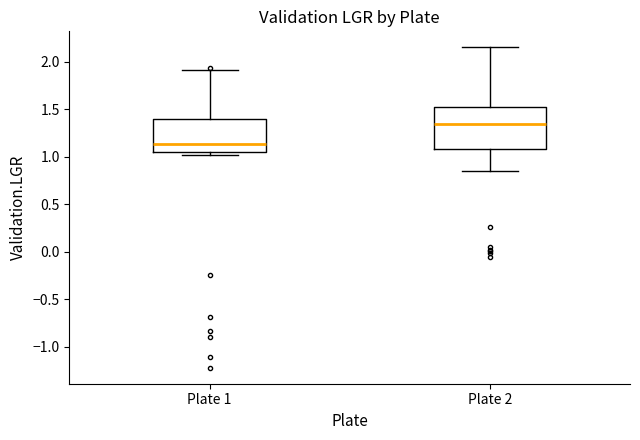

Comparing the boxes themselves (not the whiskers), which one is the tallest?

Plate 2